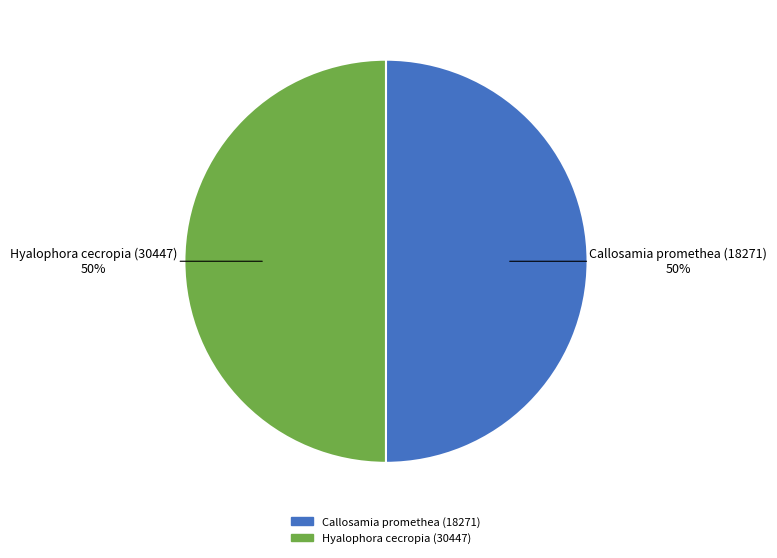

How many slices are in this pie chart?

2